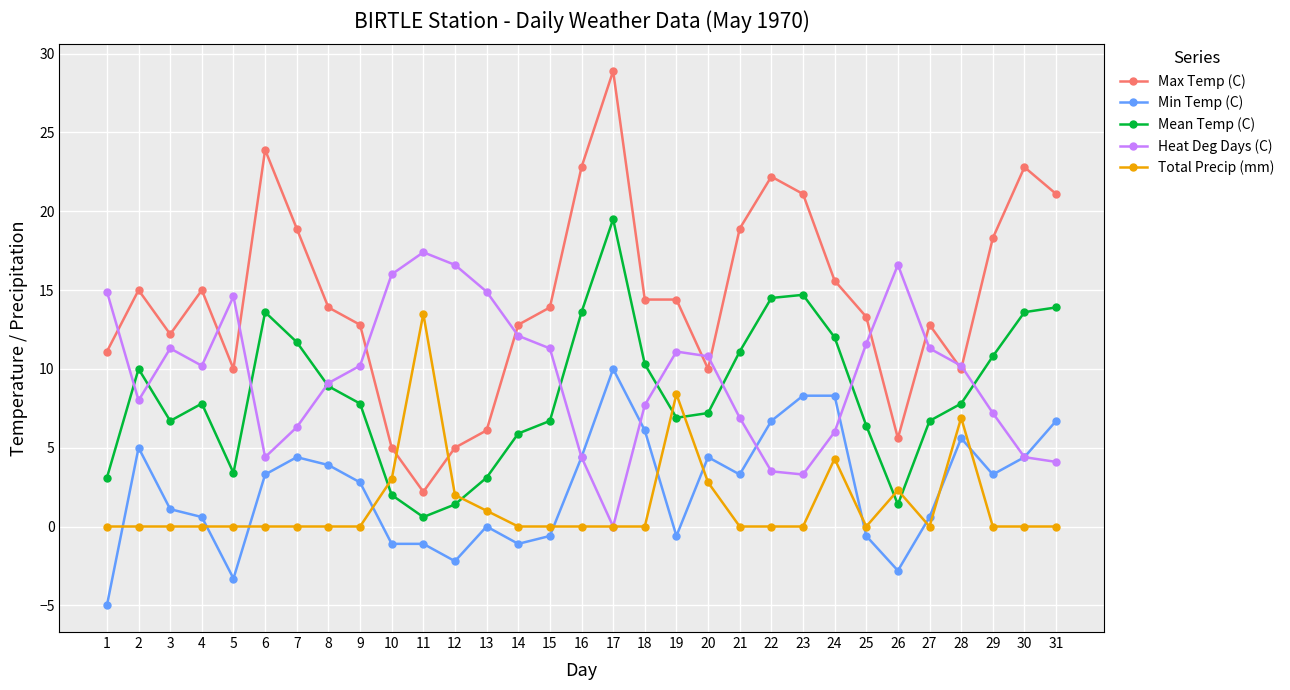

What is the total value across all series at 25?

30.7